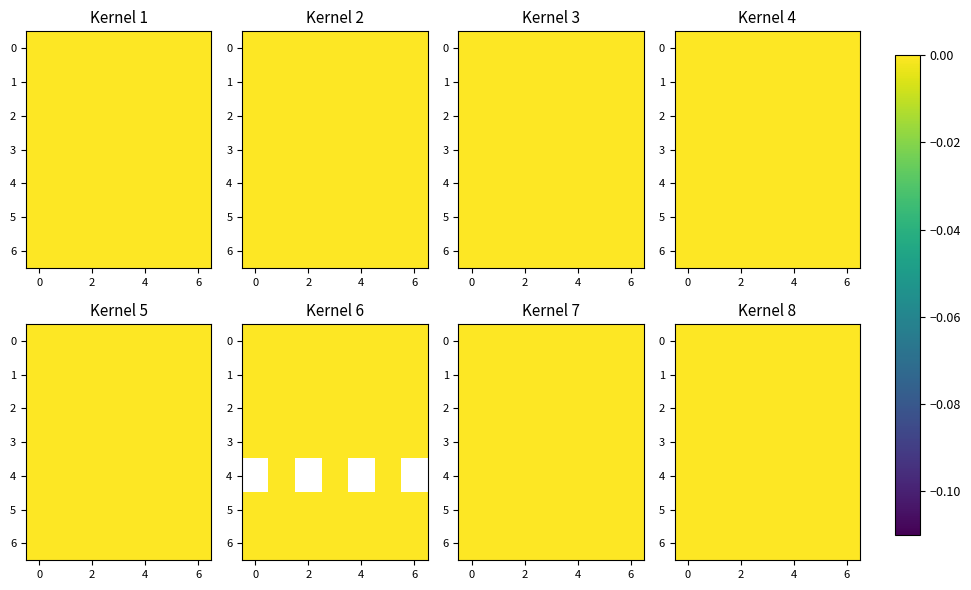

Between 2 and 0, which is larger?

2